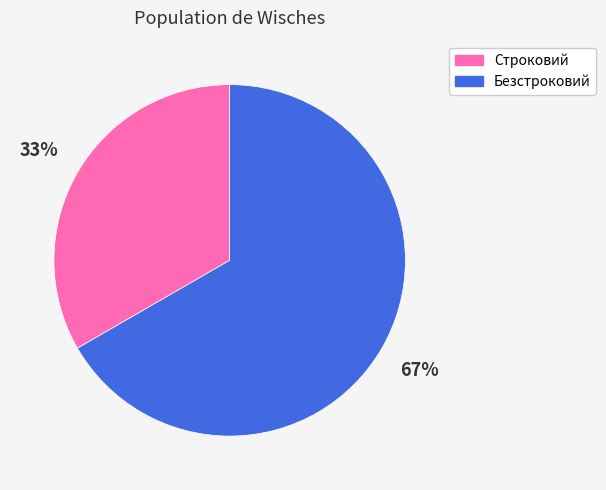

What is the ratio of the value at Безстроковий to the value at Строковий?

2.0